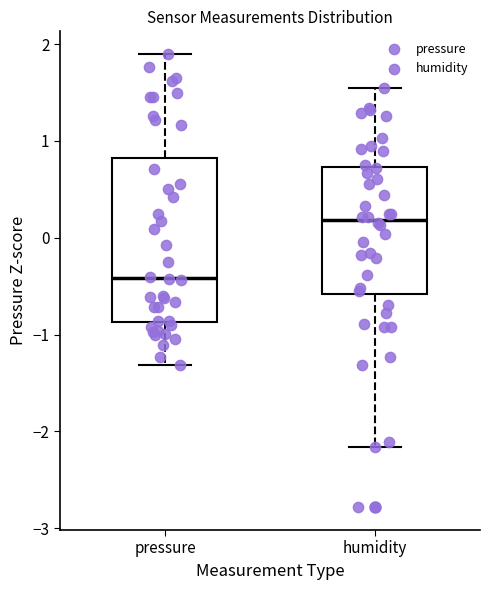

Reading left to right, transcribe this box plot: for each box, give where its median line is, the range the box spans, and where its two whiskers end, as read against the y-axis. The values are not printed on the chart, so give them approximately, as read against the axis.

pressure: median -0.4, box -0.9 to 0.8, whiskers -1.3 to 1.9
humidity: median 0.2, box -0.6 to 0.7, whiskers -2.2 to 1.5